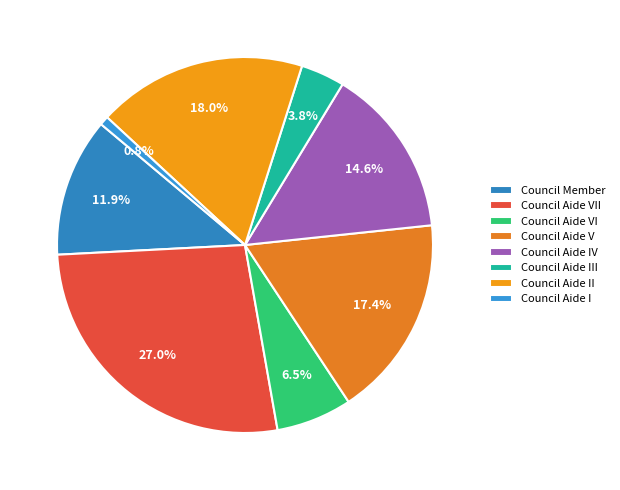

Which has a higher value, Council Aide III or Council Aide VI?

Council Aide VI